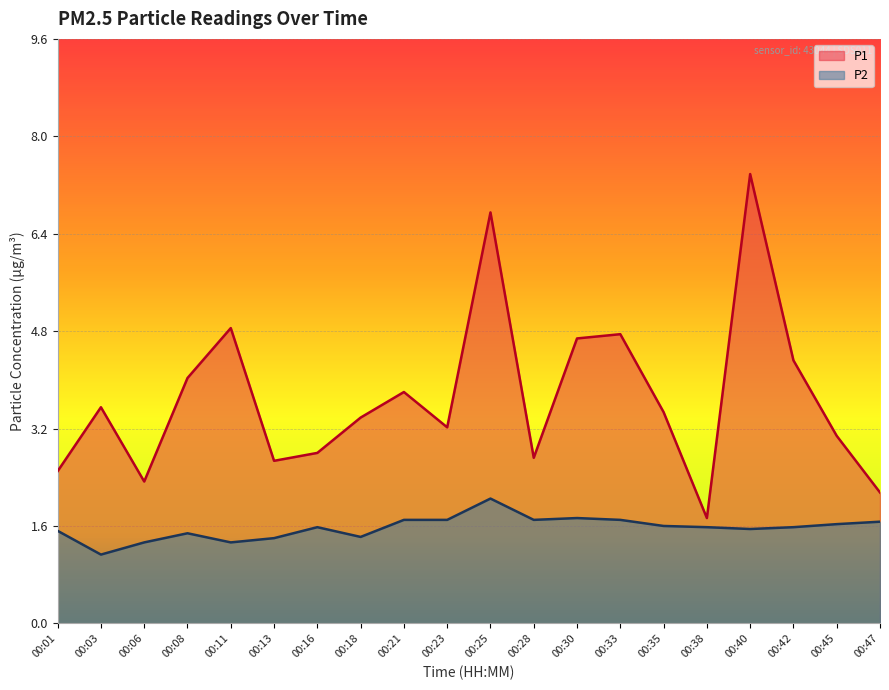

What is the difference between the second highest and minimum values in the P1 series?

5.0